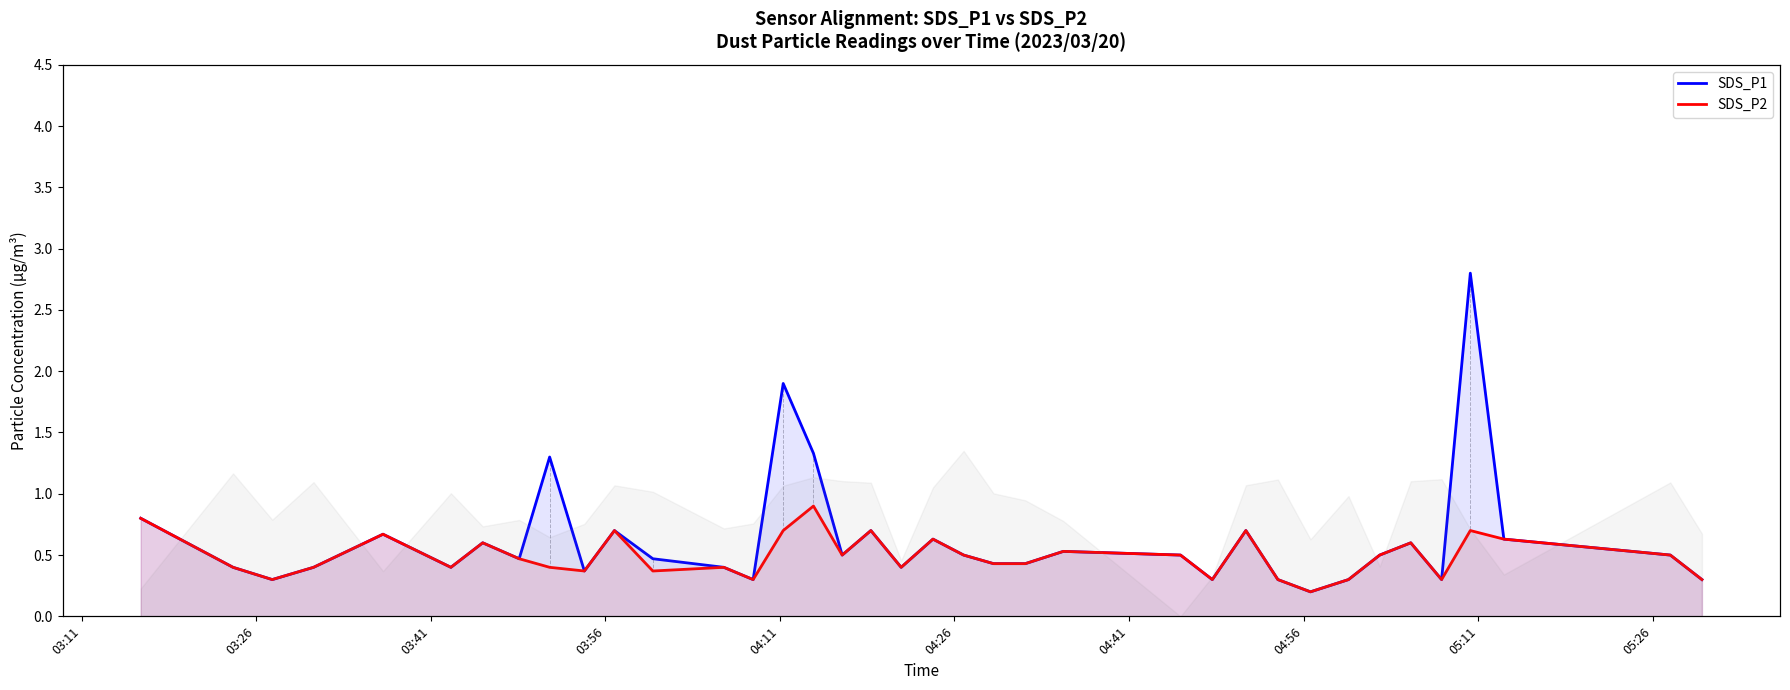

Is it true that SDS_P2 equals 0.8 at 03:11?

True